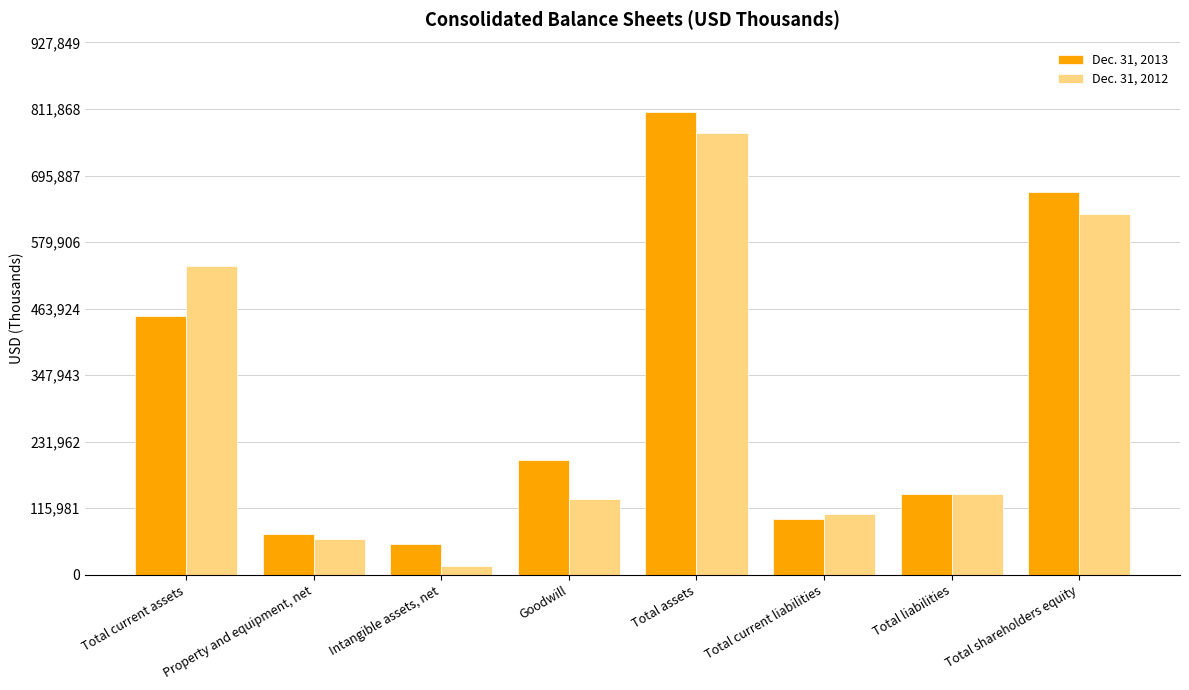

Reading left to right, extract all data points from this chart.

Dec. 31, 2013: 450223	71915	54249	199196	806826	98062	140015	666811
Dec. 31, 2012: 538610	62375	16134	132885	769330	105206	140210	629120